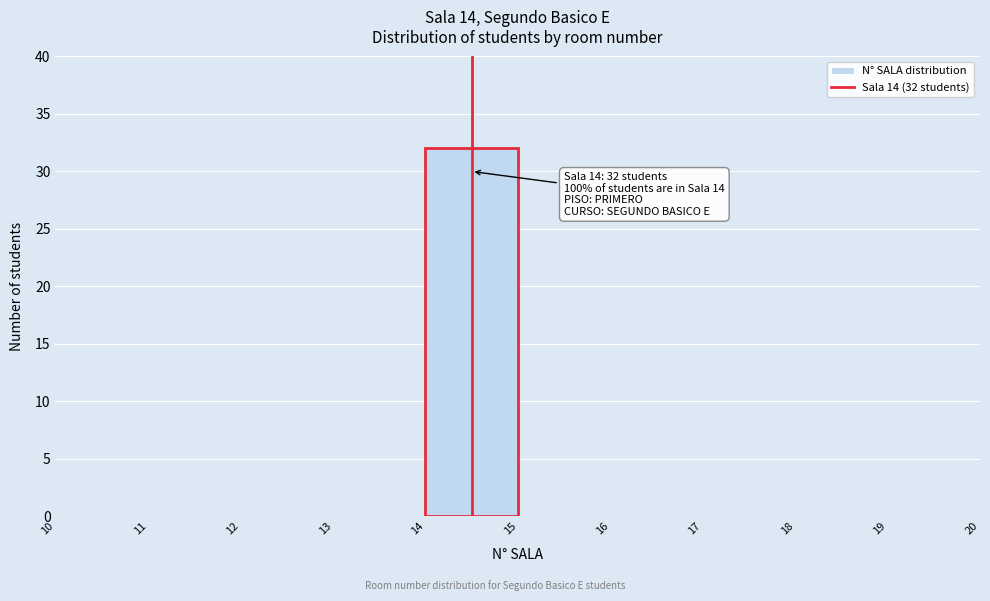

Over which range of the x-axis is the bar tallest?

14 to 15